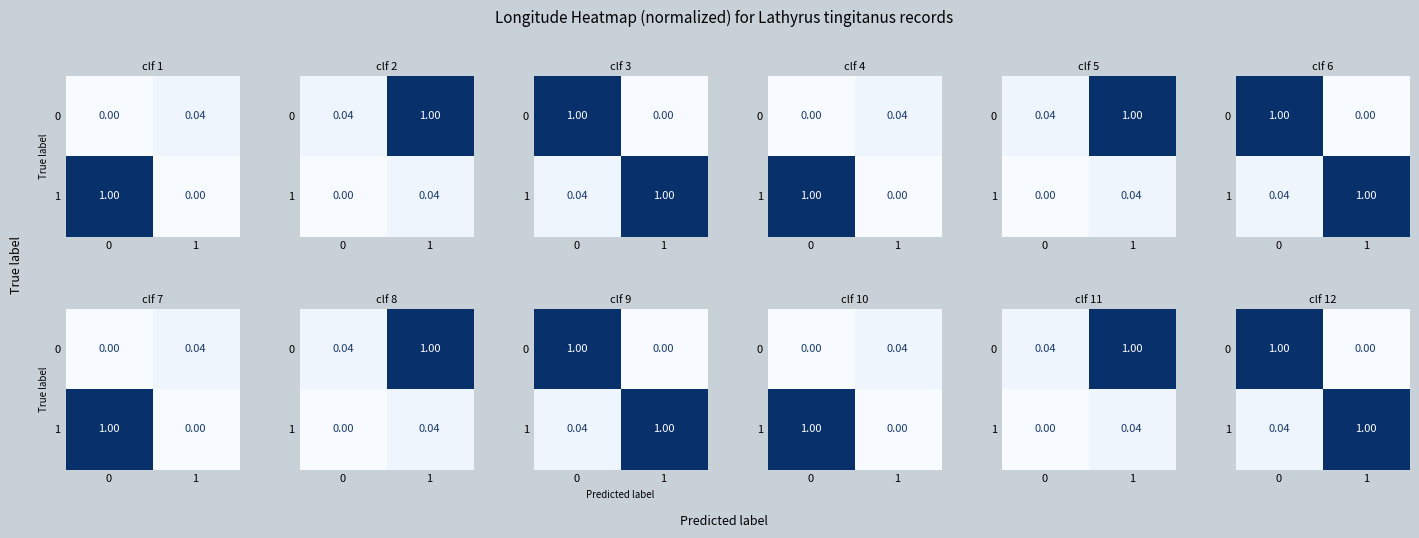

What is the difference between the 1 values at 1 and 0?

1.0